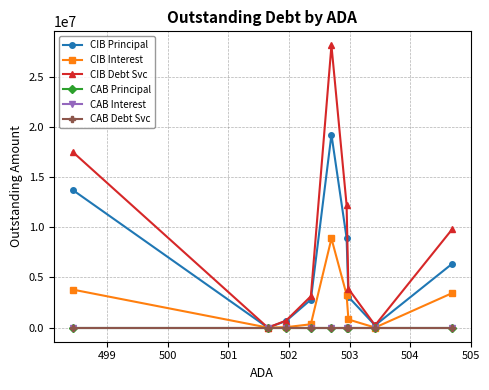

True or false: CIB Interest has more than 0 points higher than both neighbors.

True